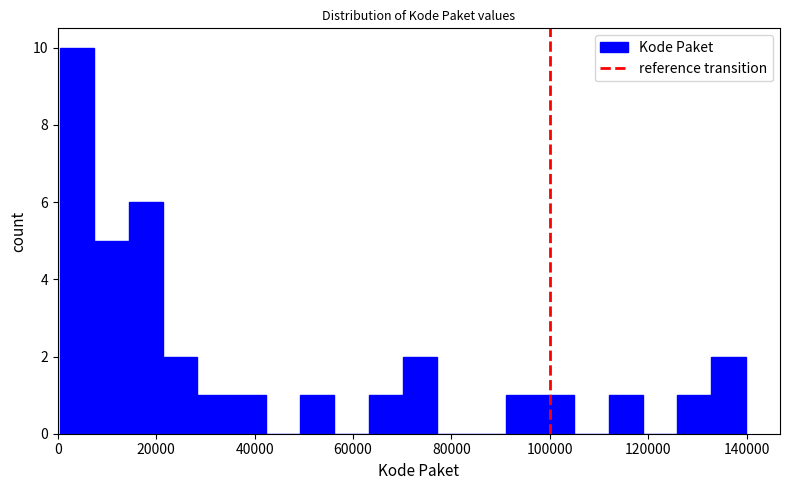

Read against the x-axis, roughly where is the centre of the tallest bar?

4000